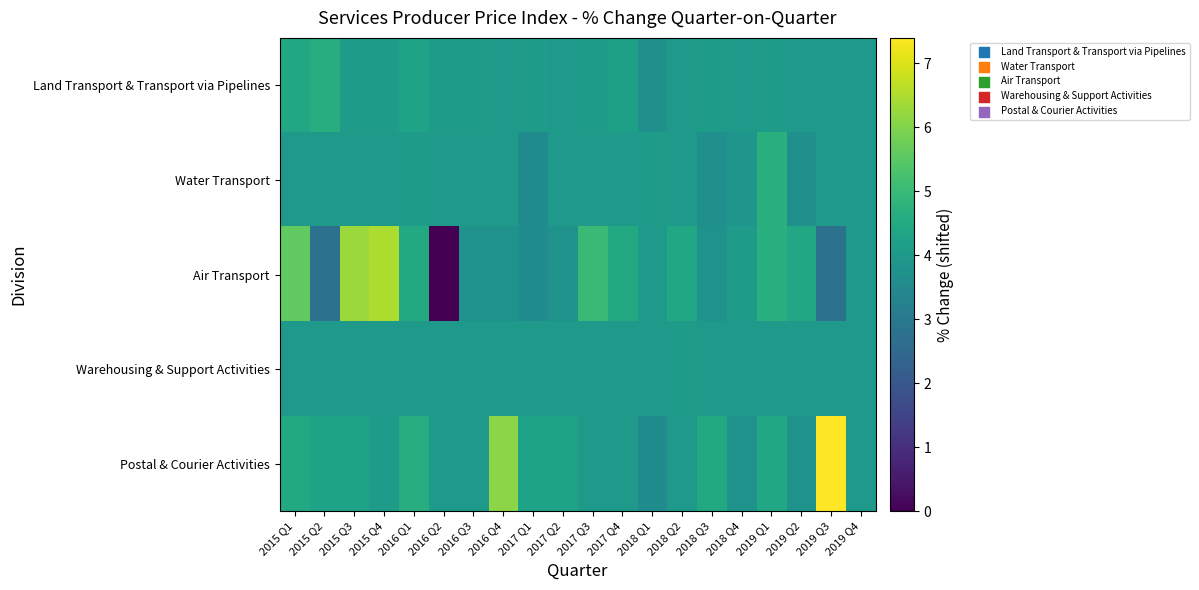

Between 2017 Q4 and 2019 Q3, which series saw the biggest shift?

Postal & Courier Activities